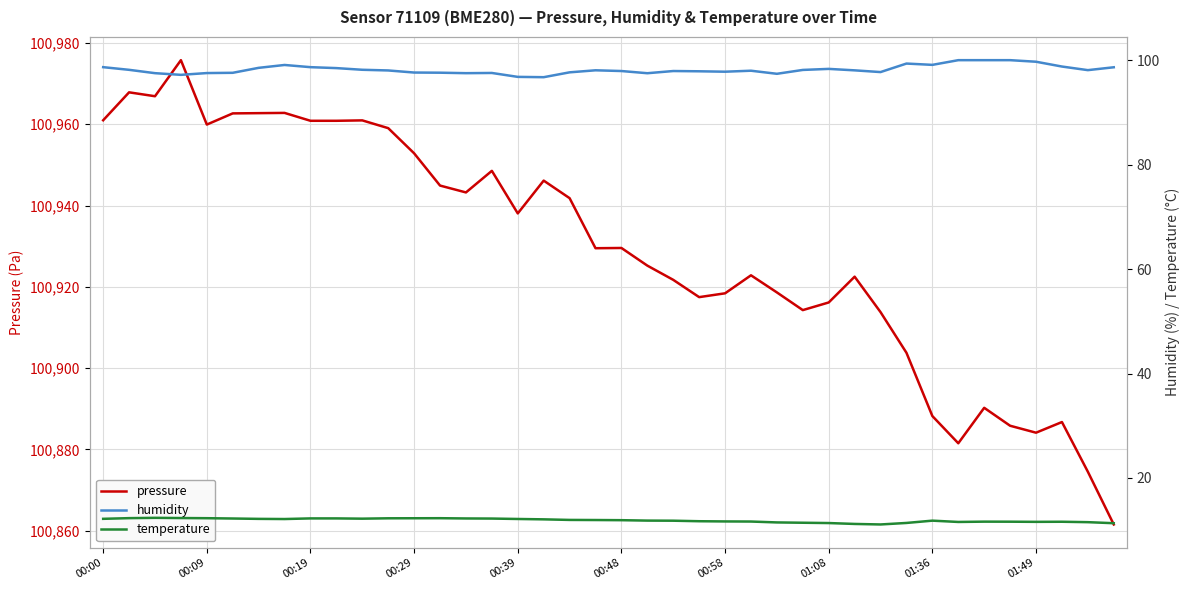

True or false: pressure has a value of 172950.1 at 00:58.

False